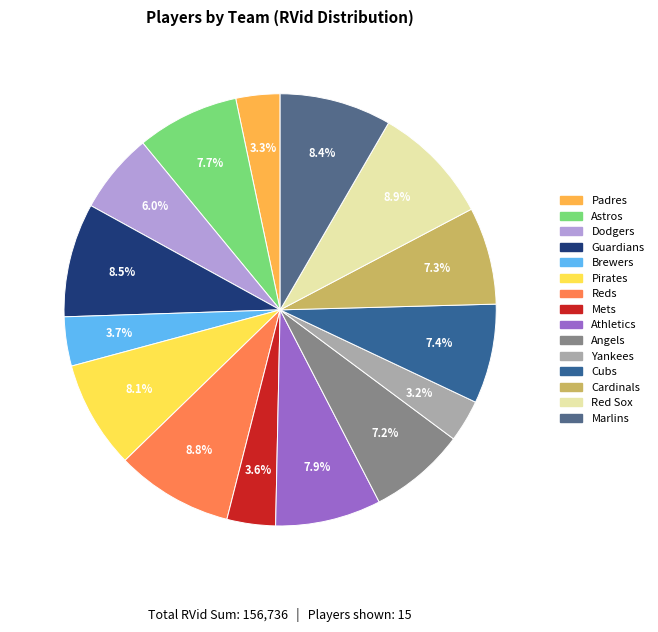

Count the number of slices in the pie.

15